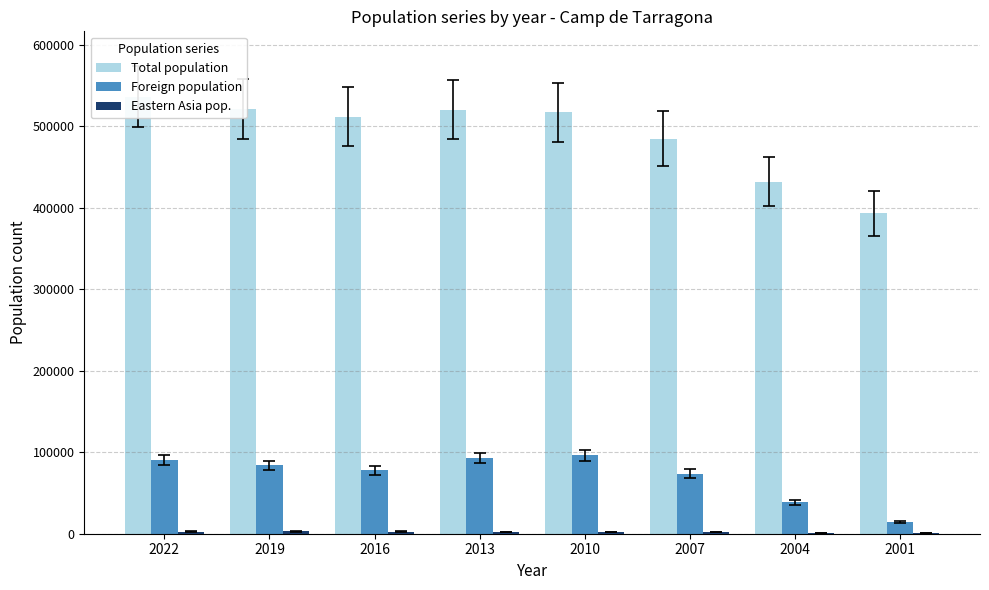

How many data points in Total population are less than 517066?

4